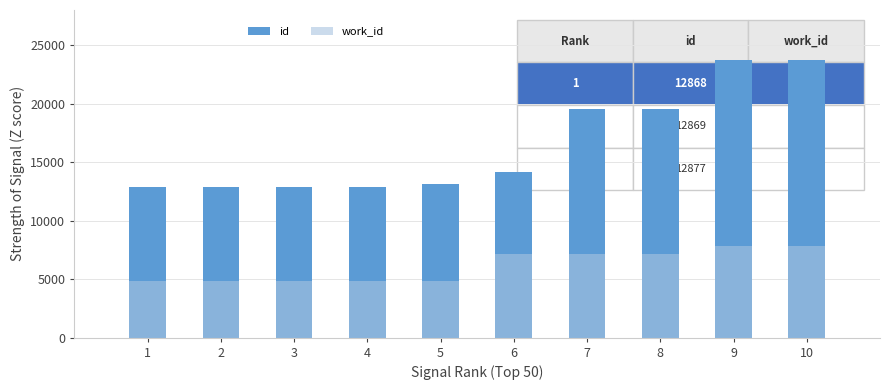

What is the value of the work_id bar at the 3rd from the left?

4819